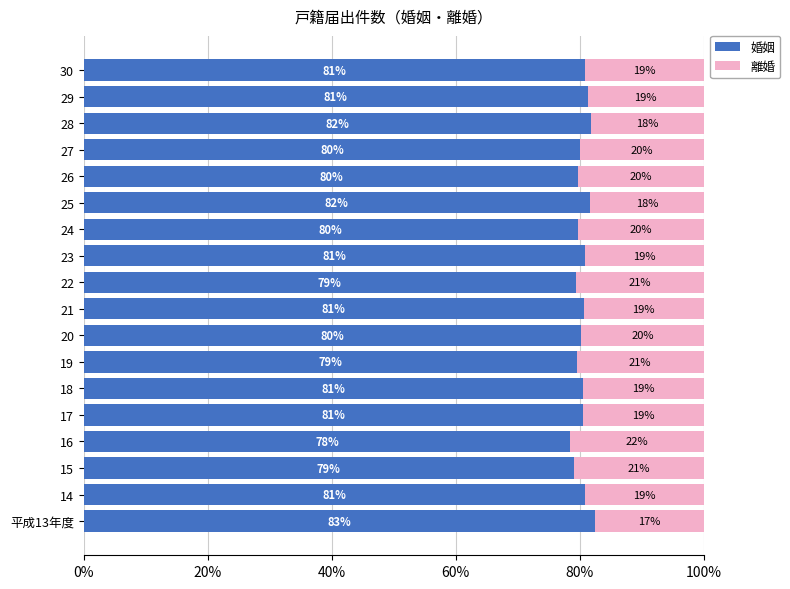

Which category has the lowest value in the 婚姻 series?

16